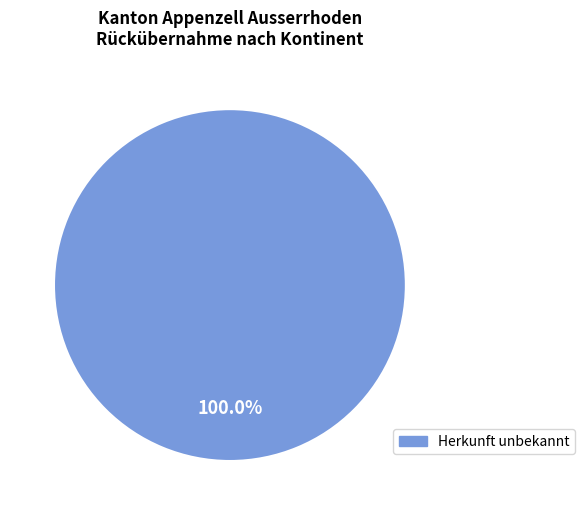

Is there a majority slice in this chart?

Yes